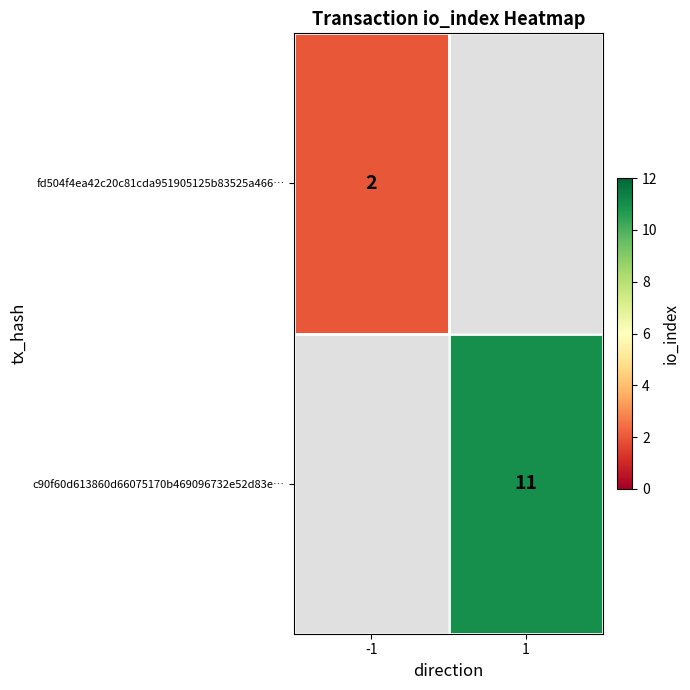

True or false: c90f60d613860d66075170b469096732e52d83e… has a value of 16 at 1.

False